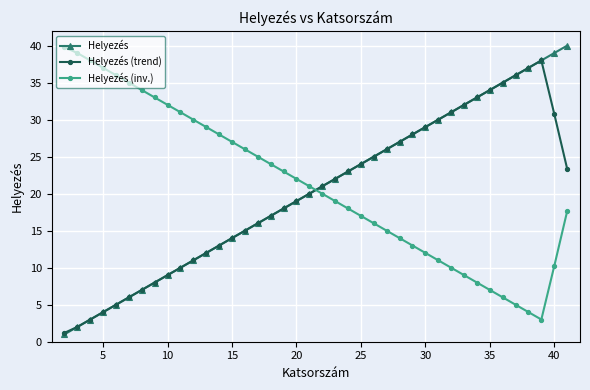

What is the minimum value shown in the chart?

1.0